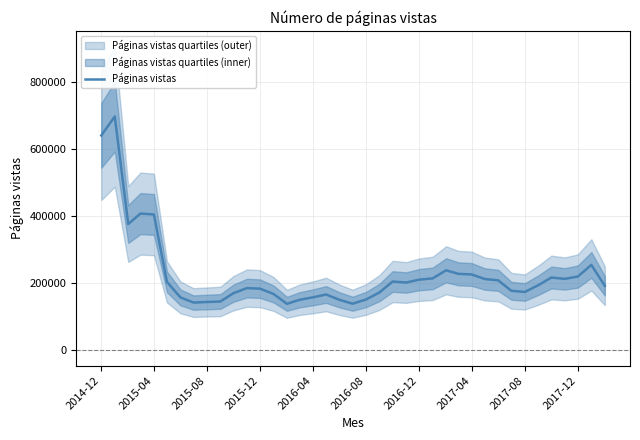

What is the minimum value shown in the chart?

139048.7